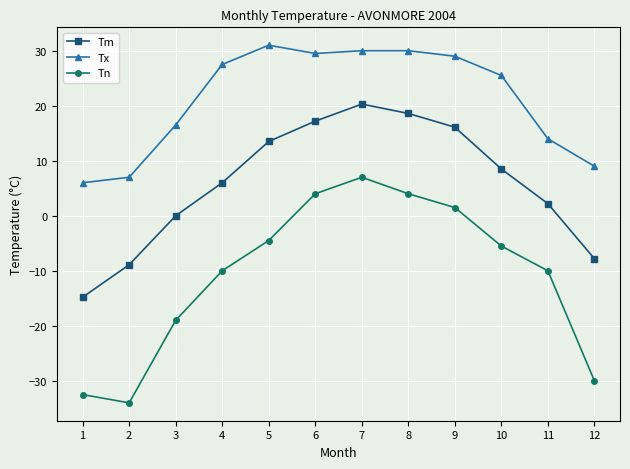

How many values in Tn are below zero?

8